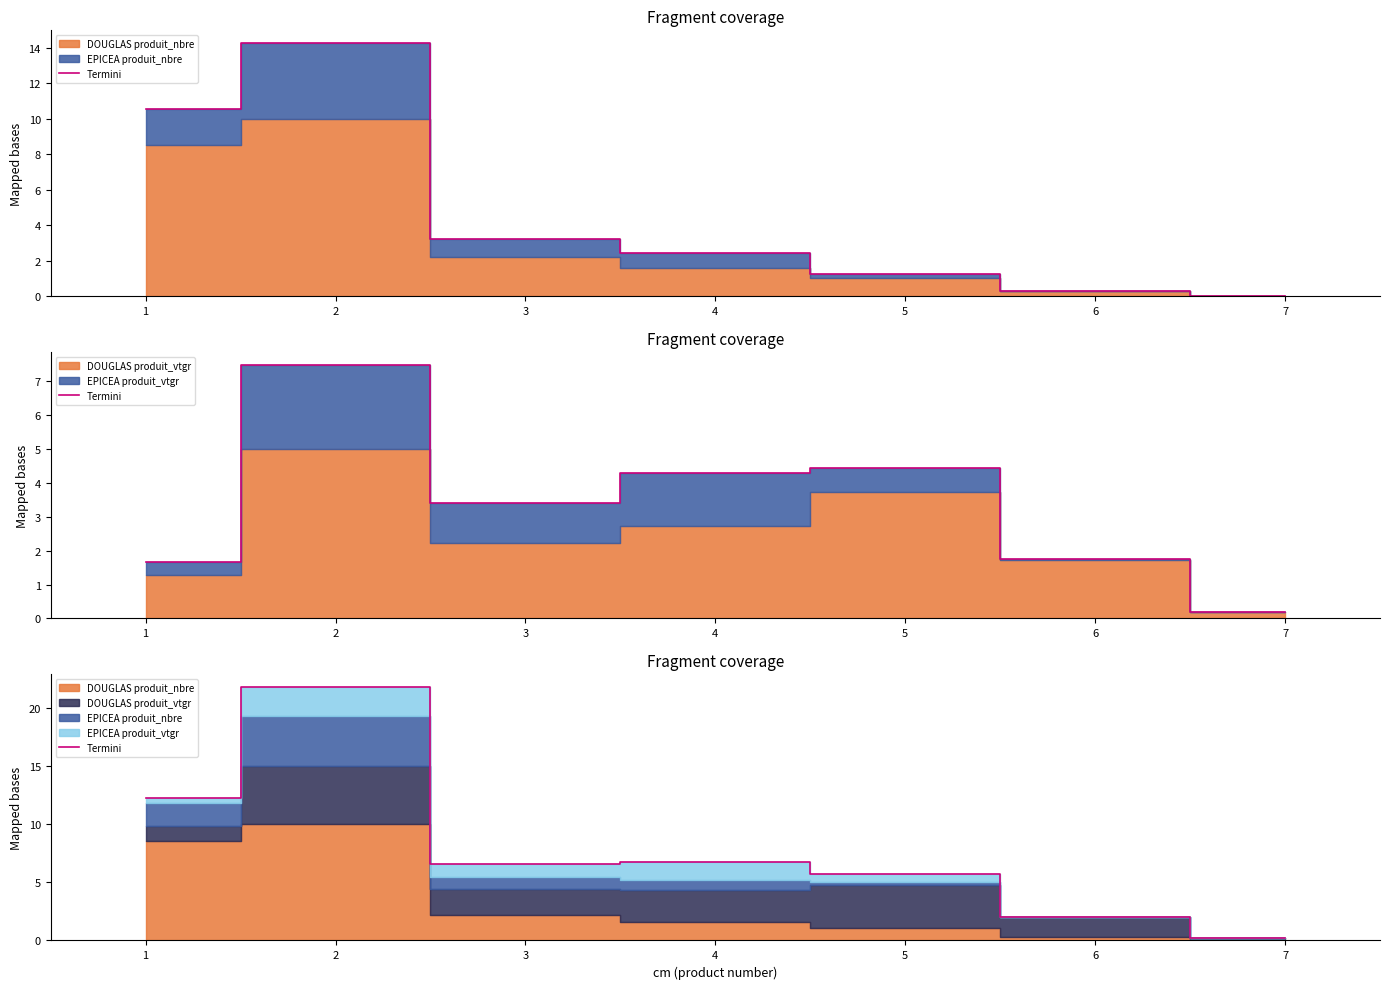

Rank the categories by value from highest to lowest.

2, 1, 4, 3, 5, 6, 7